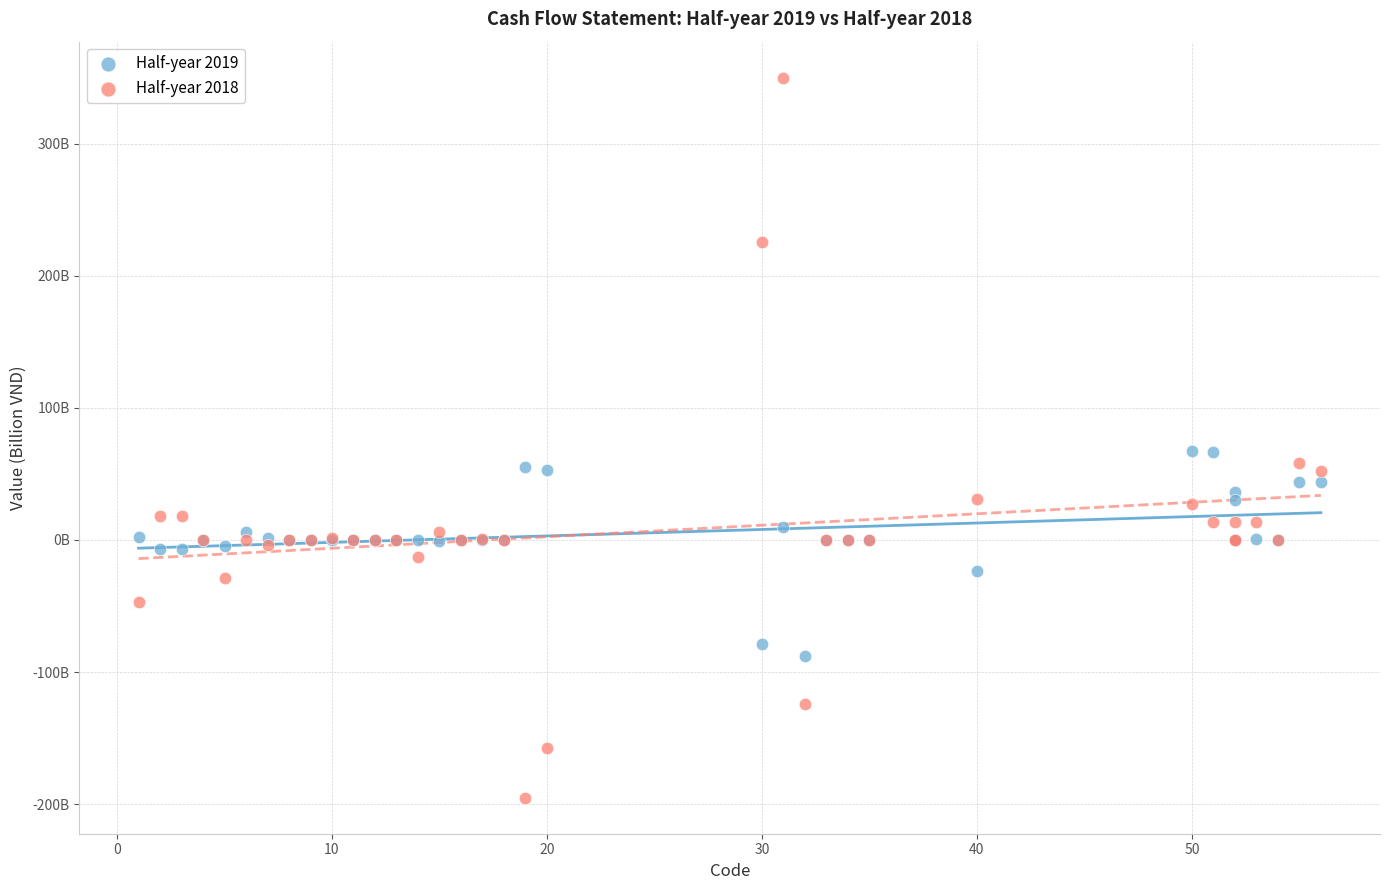

What are all the series names shown in the legend?

Half-year 2019, Half-year 2018